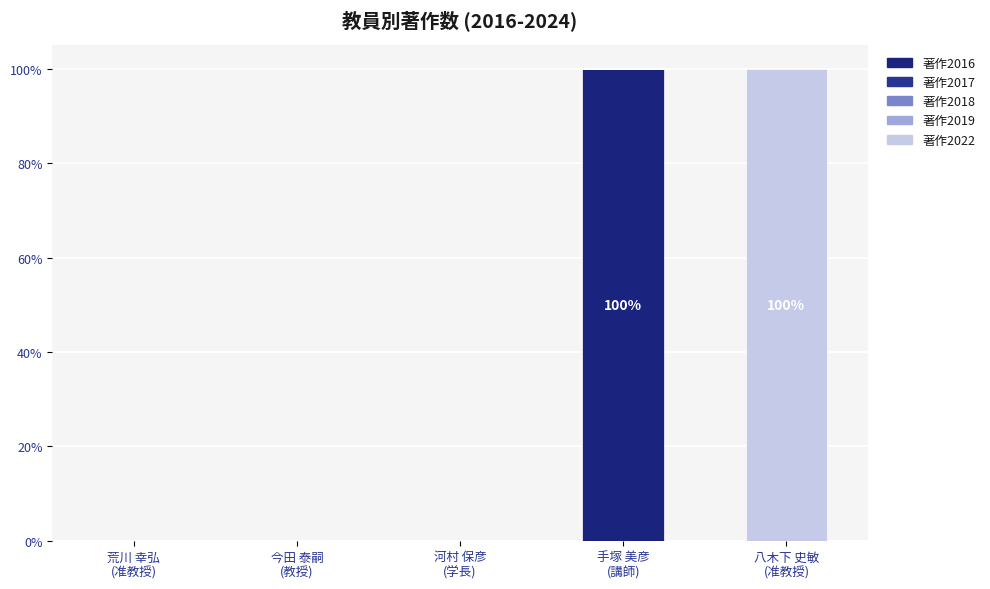

What position from the right is 今田 泰嗣
(教授)?

4